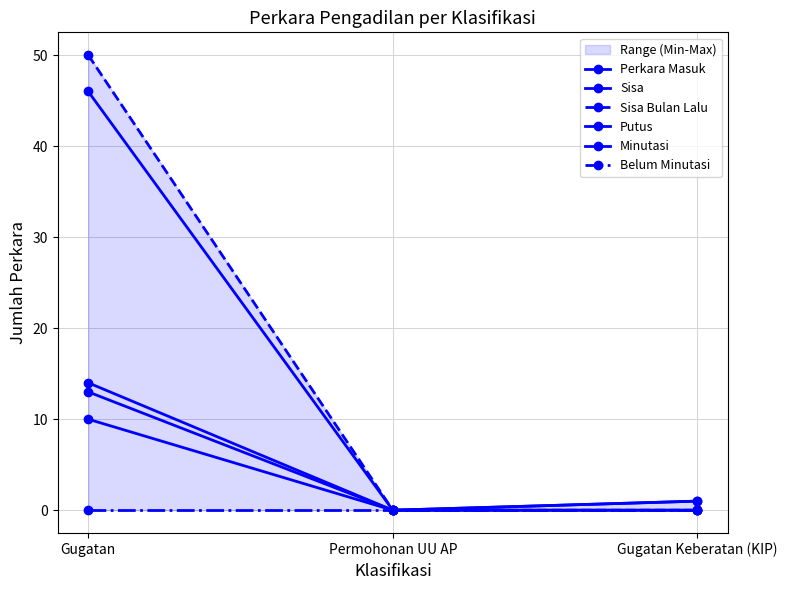

At which category is the sum across all series the highest?

Gugatan